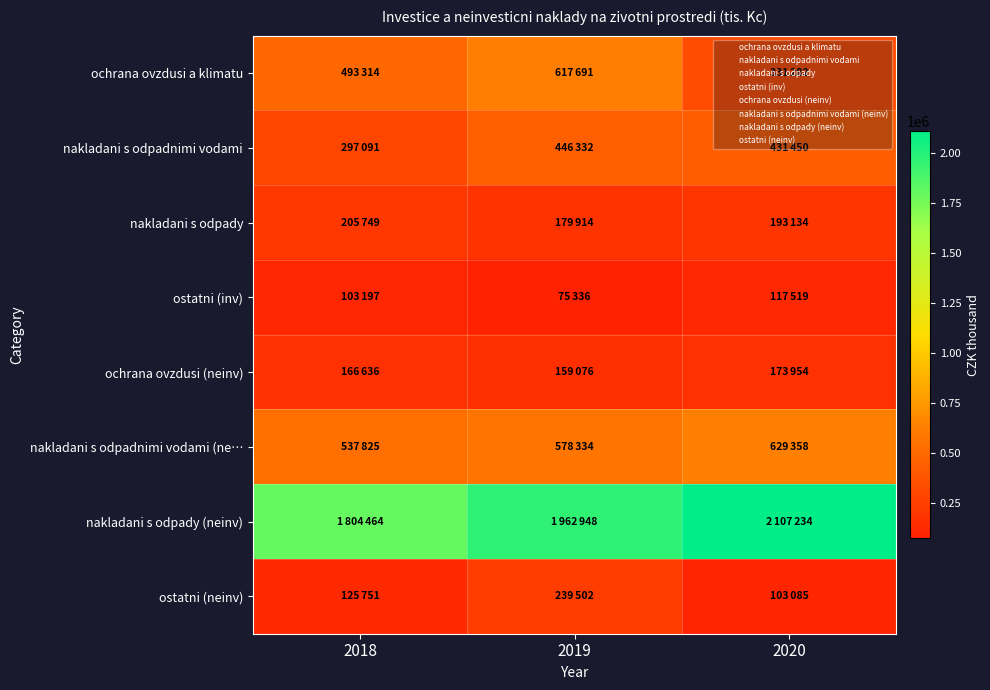

At which category does the chart reach its minimum across all series?

2019